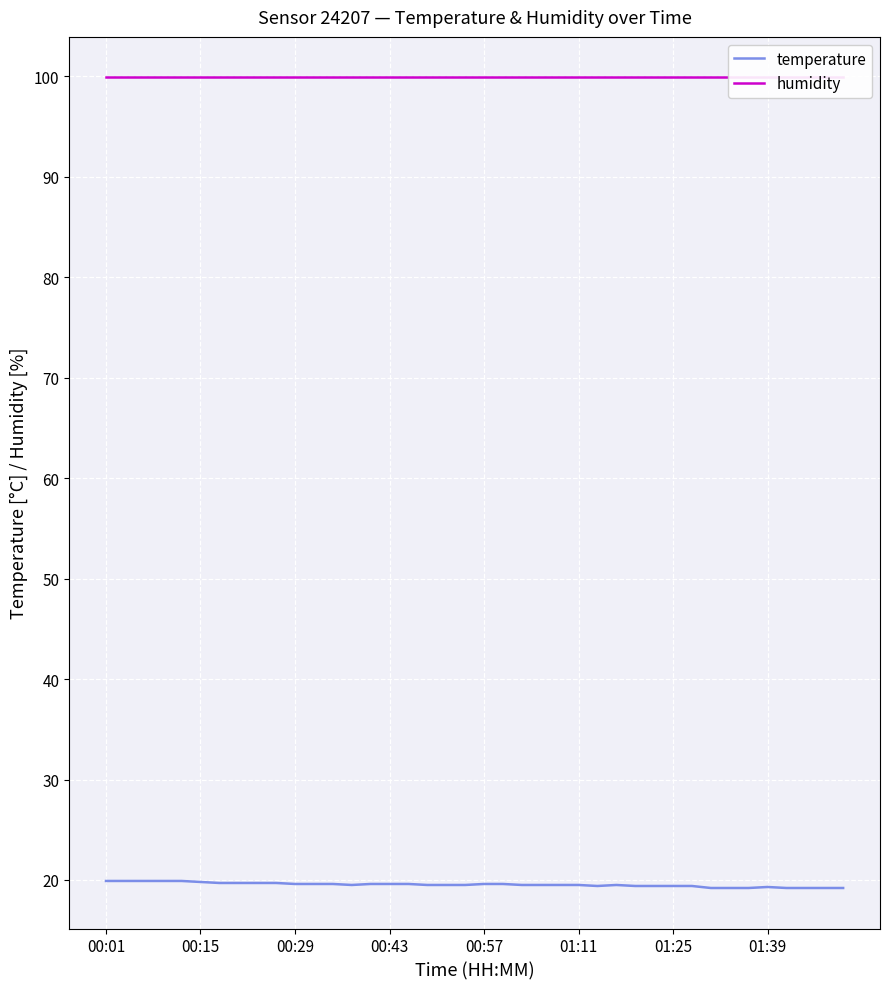

The value of humidity at 31 is 99.9. True or false?

True